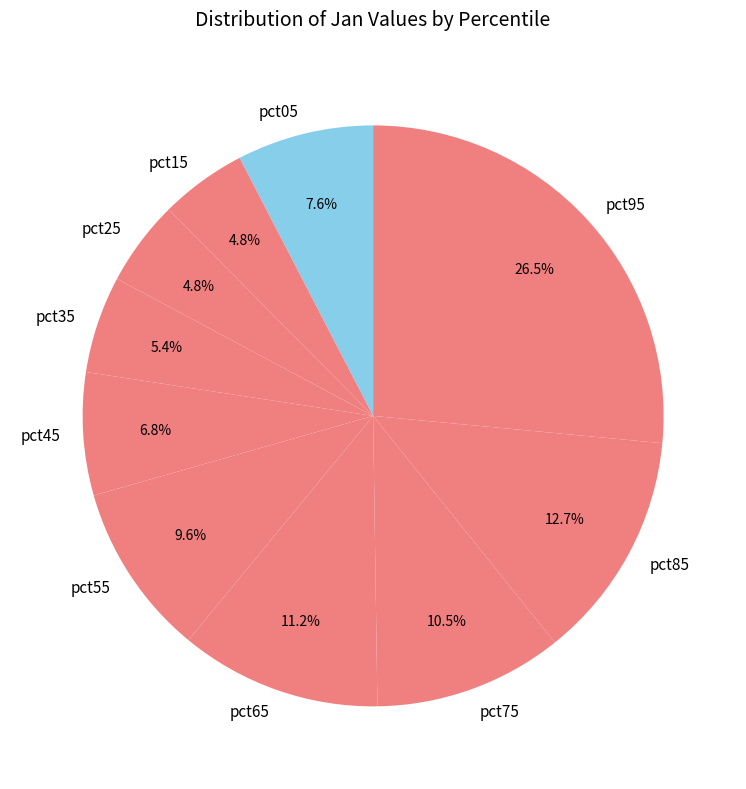

What is the largest slice in the pie chart?

pct95